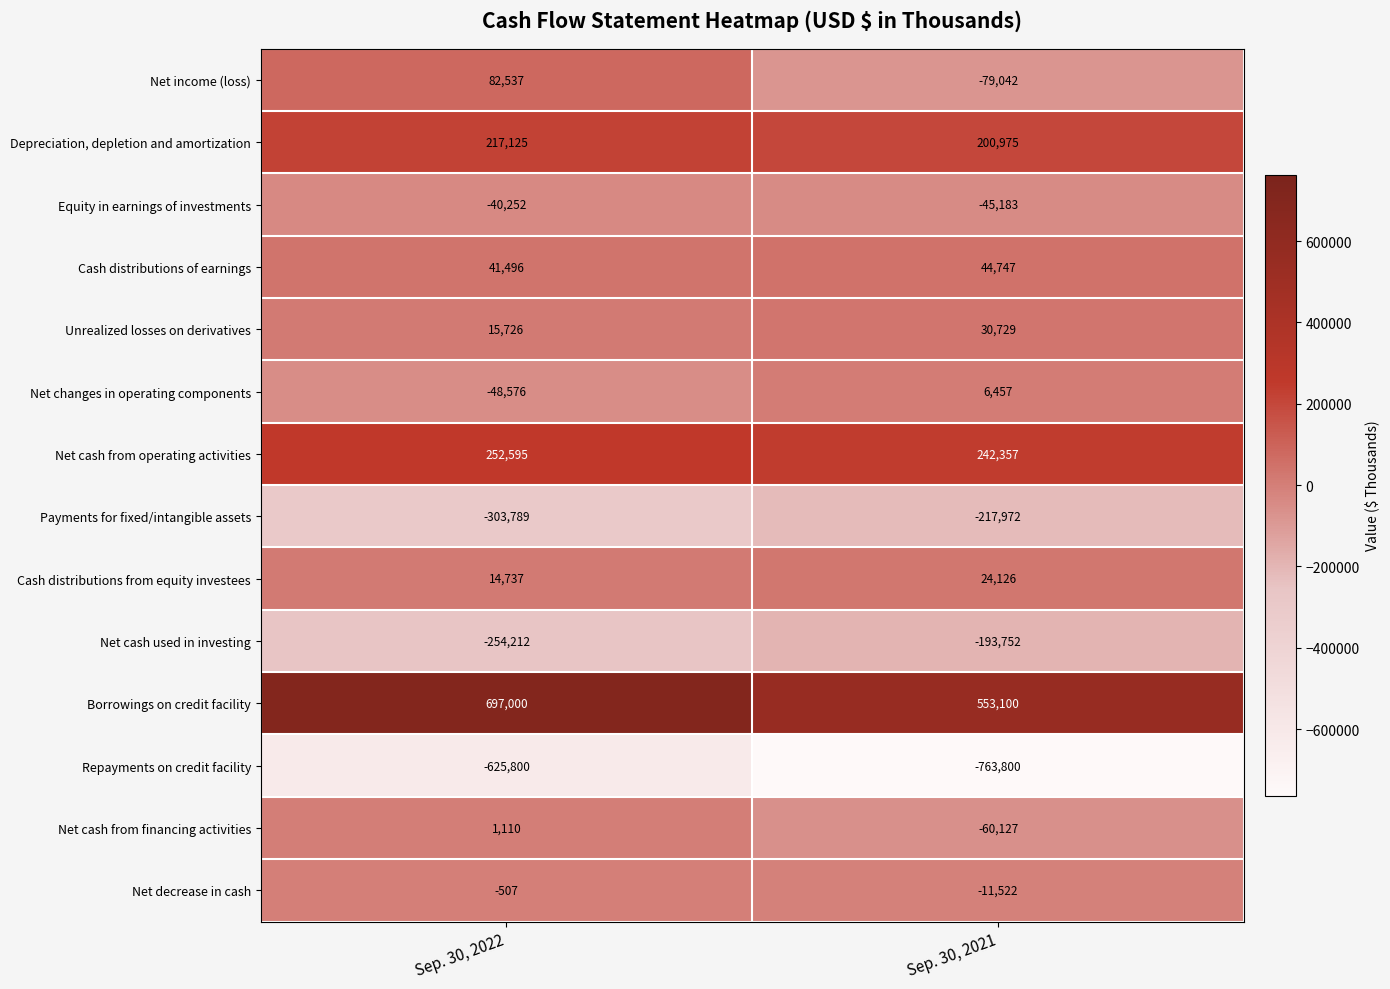

What is the total value across all series at Sep. 30, 2022?

49190